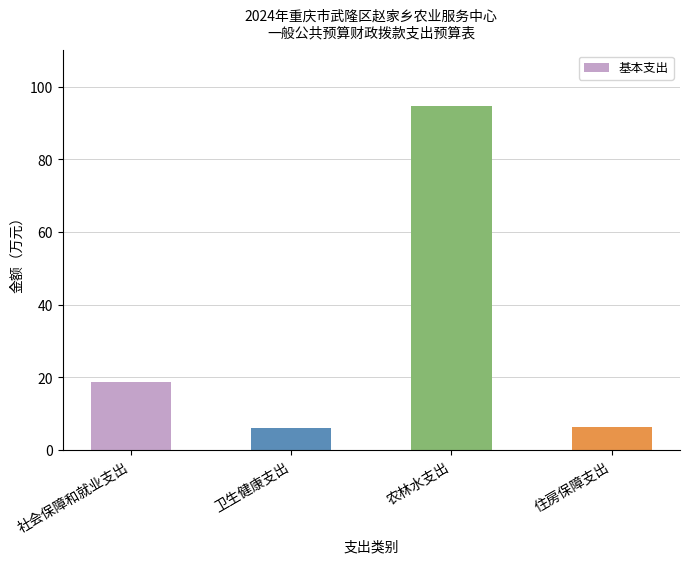

What is the change in value from 卫生健康支出 to 农林水支出?

+88.5